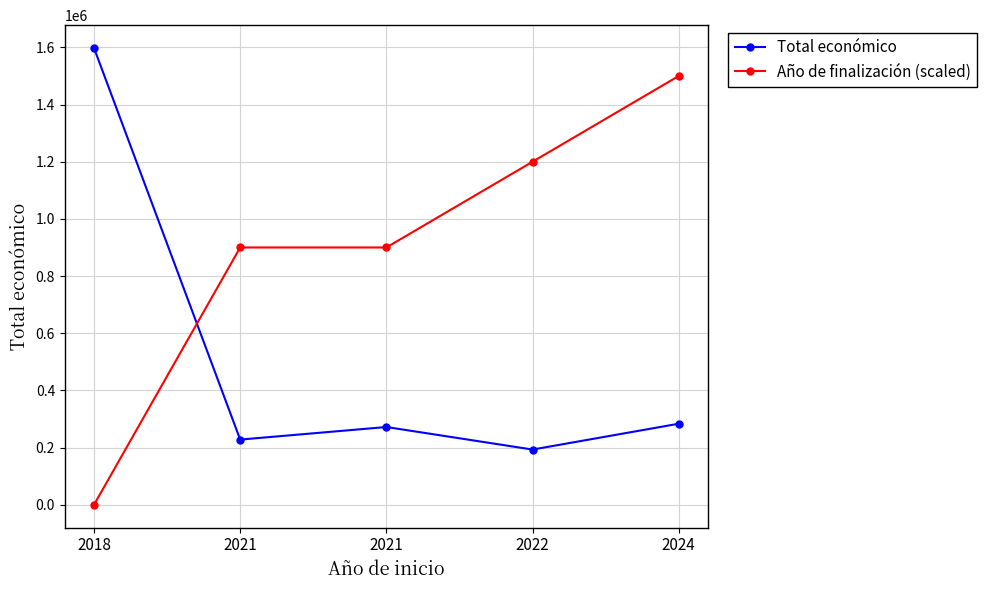

At which label is Año de finalización (scaled) closest to 750000?

2021